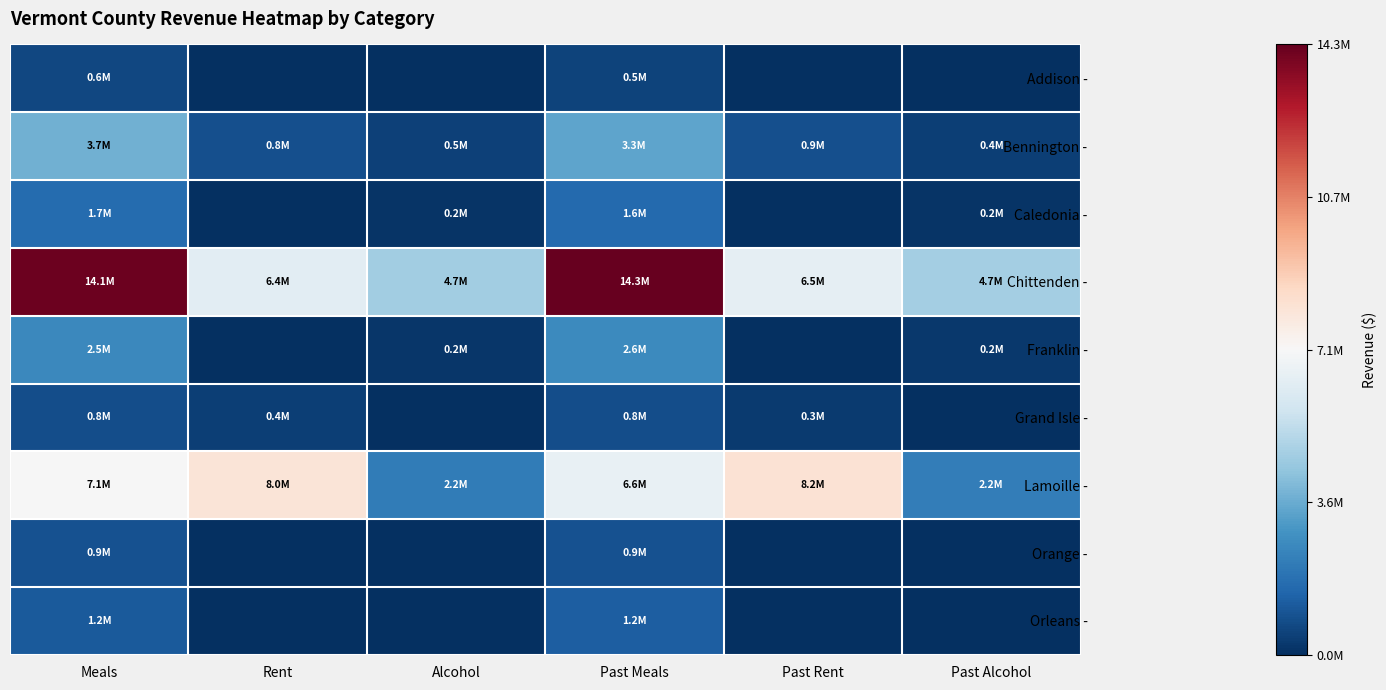

Rank the series at Meals from lowest to highest value.

Addison -, Grand Isle -, Orange -, Orleans -, Caledonia -, Franklin -, Bennington -, Lamoille -, Chittenden -